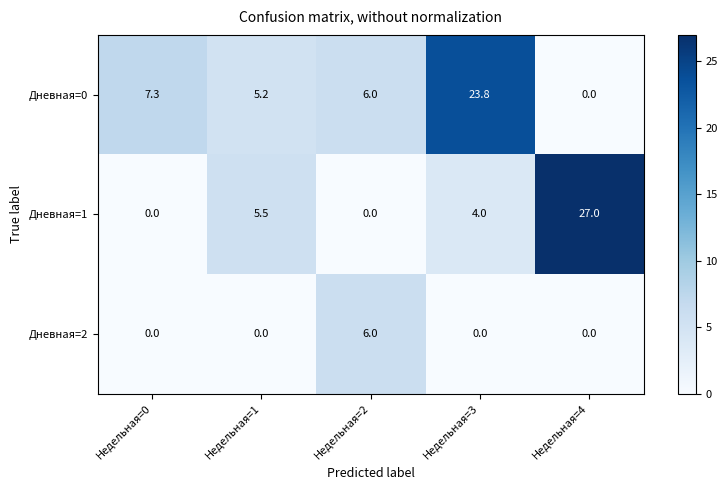

Which category has the highest value in the Дневная=0 series?

Недельная=3